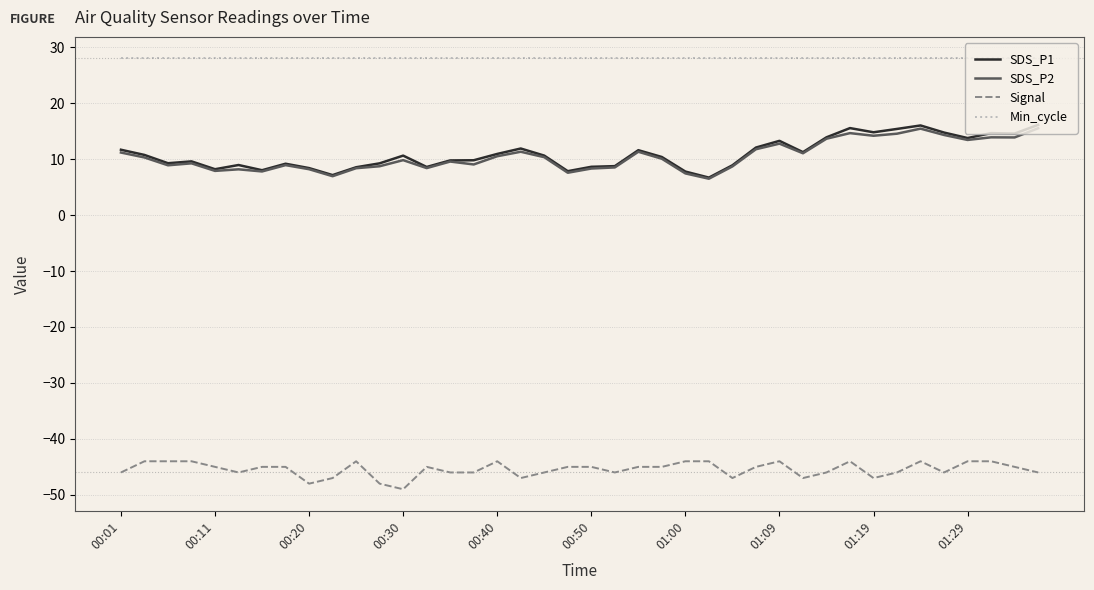

How many lines are shown in the chart?

4